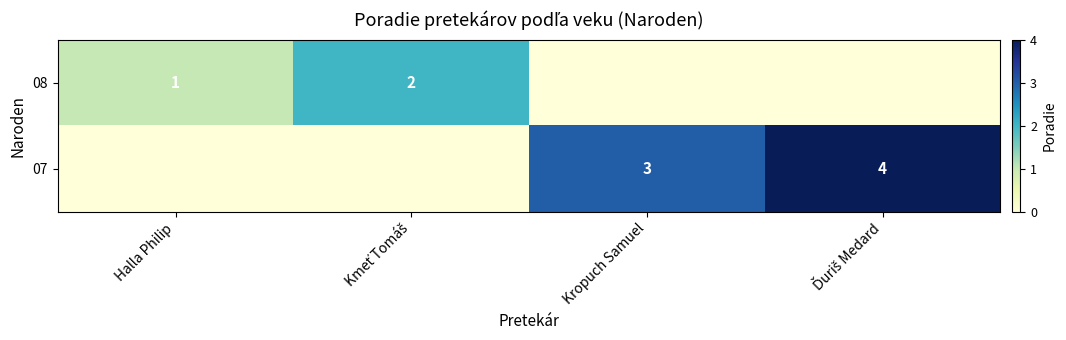

True or false: 08 has a value of 1 at Halla Philip.

True